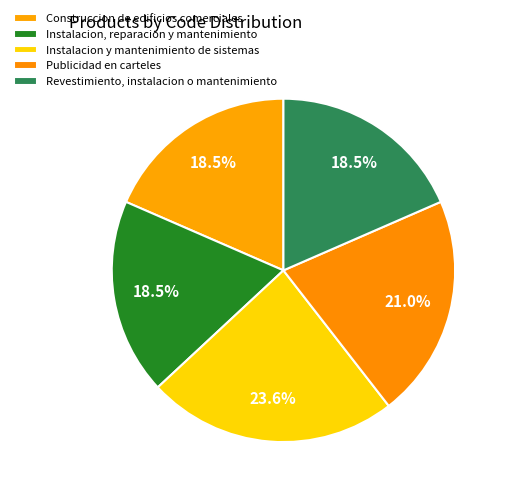

How many slices are in this pie chart?

5